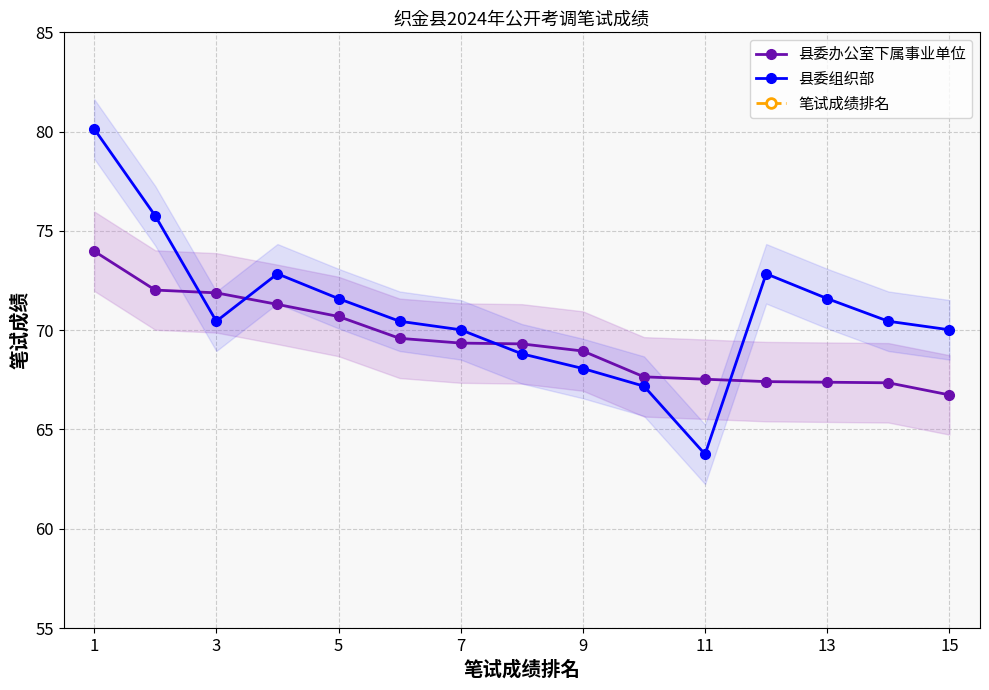

What is the highest value of the 县委组织部 series?

80.1